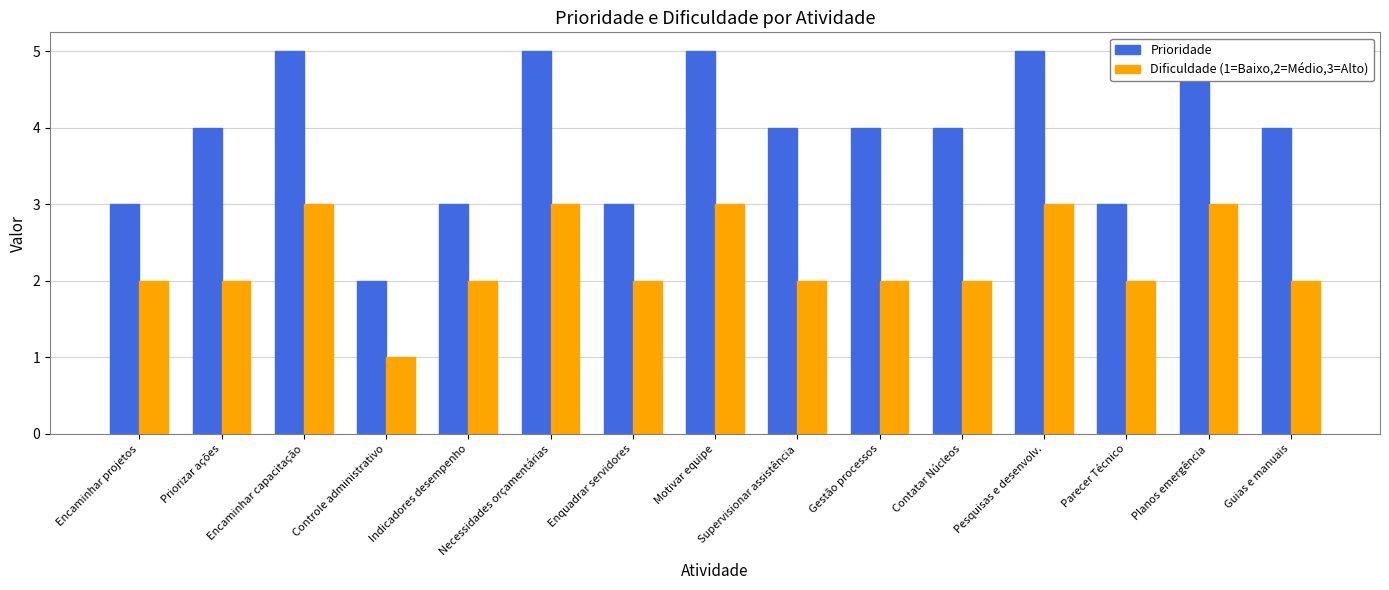

Reading left to right, list all the values displayed in this chart.

Prioridade: 3	4	5	2	3	5	3	5	4	4	4	5	3	5	4
Dificuldade (1=Baixo,2=Médio,3=Alto): 2	2	3	1	2	3	2	3	2	2	2	3	2	3	2